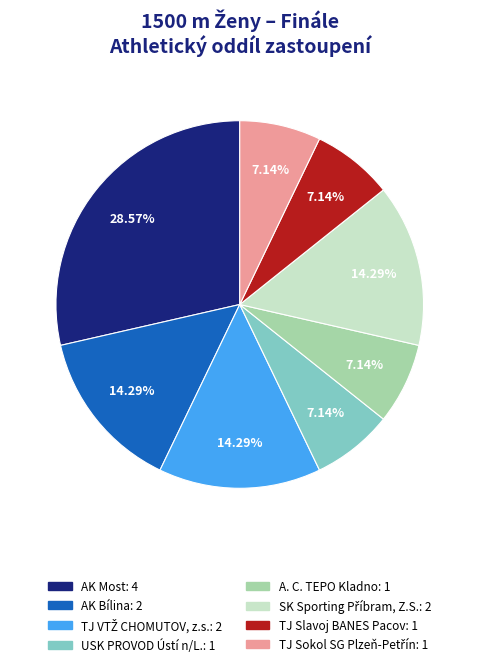

Is AK Most the majority of the pie?

No